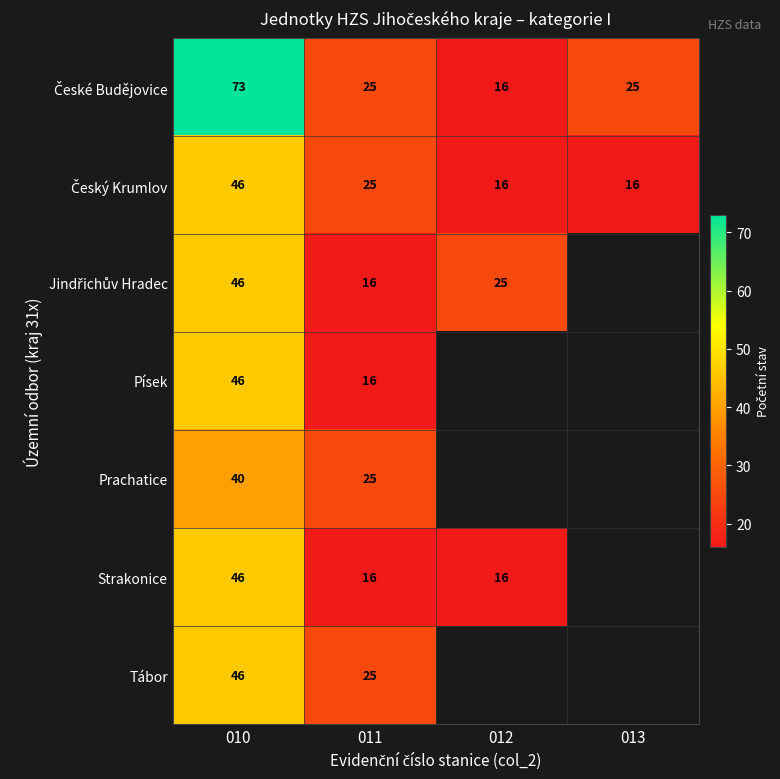

What is the total value across all series at 010?

343